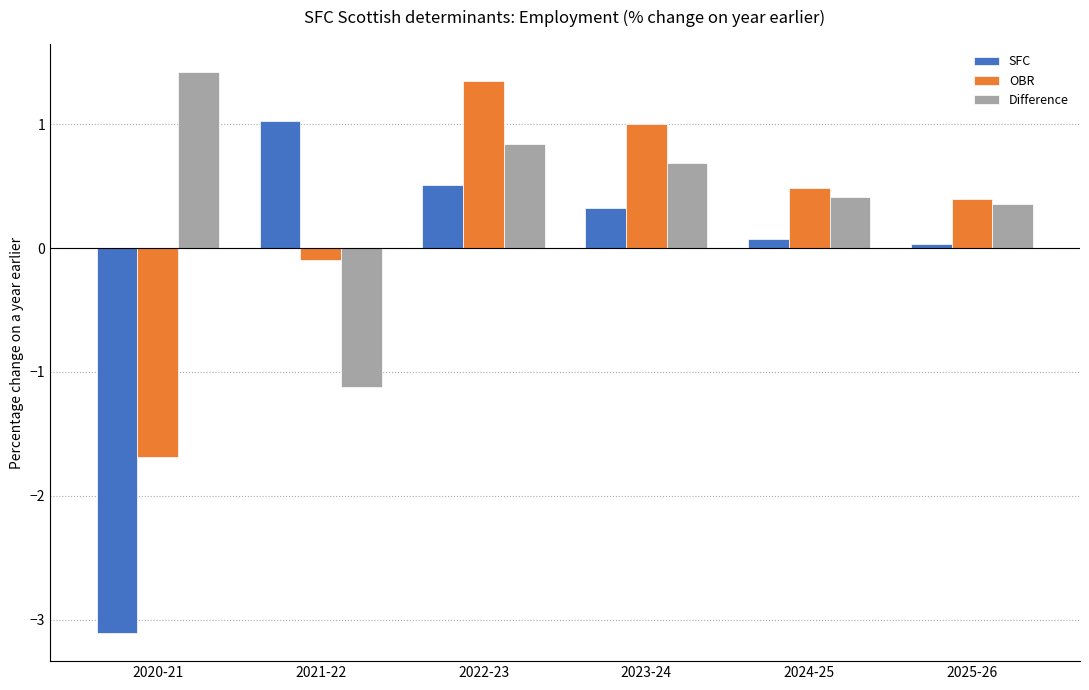

Which series has the largest range (max minus min)?

SFC